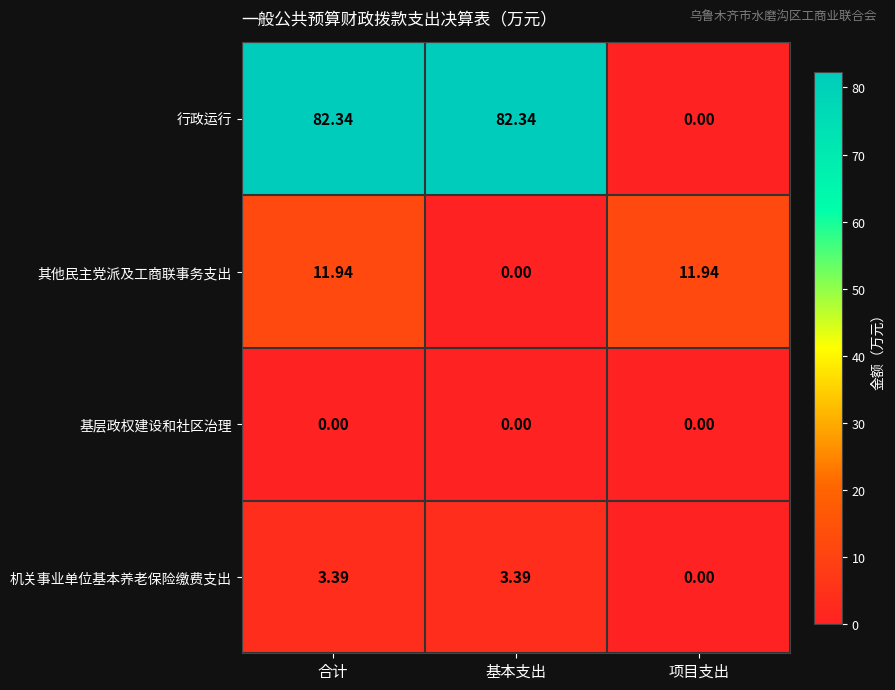

Which series changed the most between 合计 and 项目支出?

行政运行